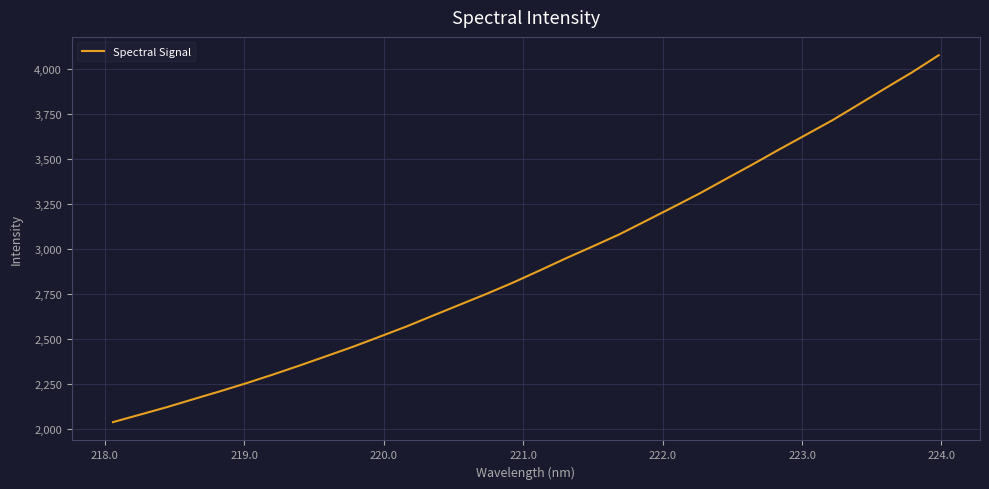

What is the difference between the maximum and minimum values?

2038.4